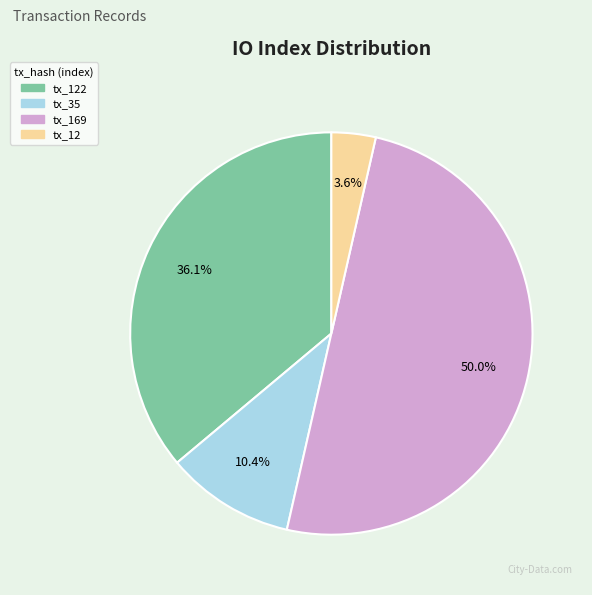

What is the smallest slice in the pie chart?

tx_12